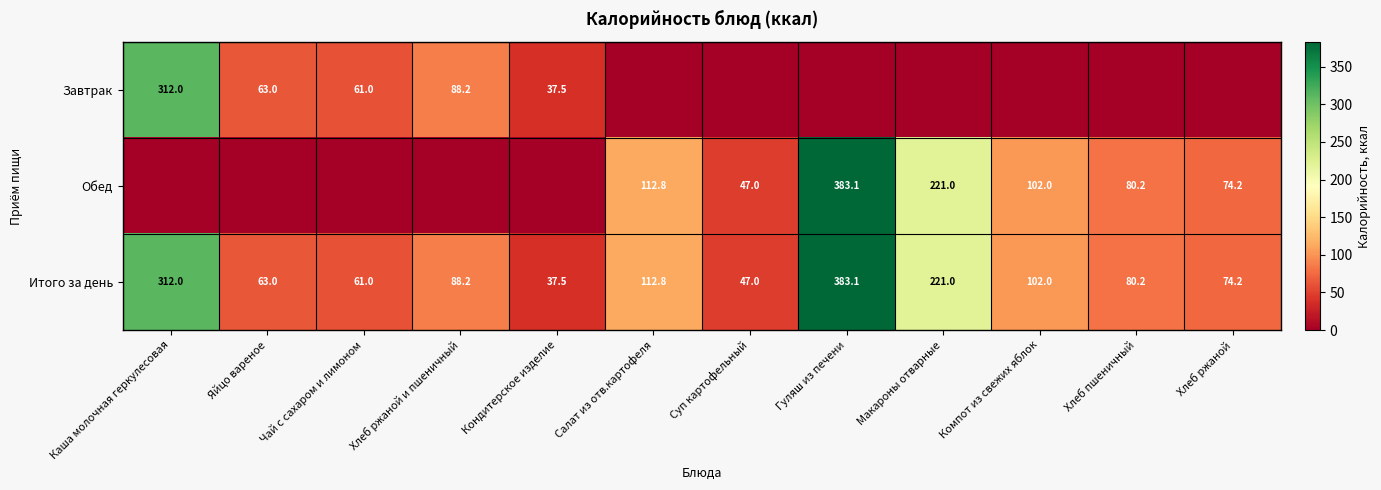

List the labels in order of Итого за день value, smallest first.

Кондитерское изделие, Суп картофельный, Чай с сахаром и лимоном, Яйцо вареное, Хлеб ржаной, Хлеб пшеничный, Хлеб ржаной и пшеничный, Компот из свежих яблок, Салат из отв.картофеля, Макароны отварные, Каша молочная геркулесовая, Гуляш из печени